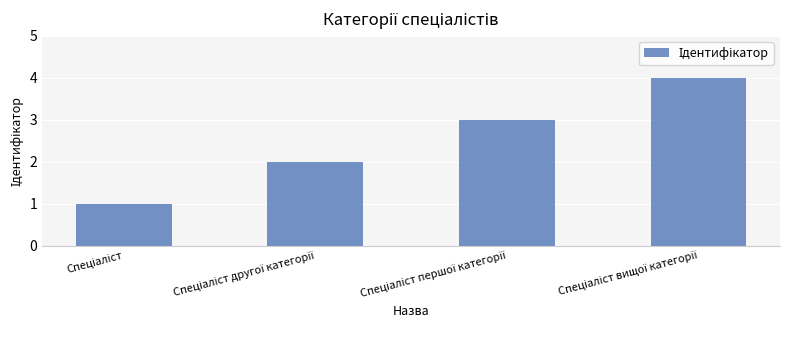

What is the sum of all values?

10